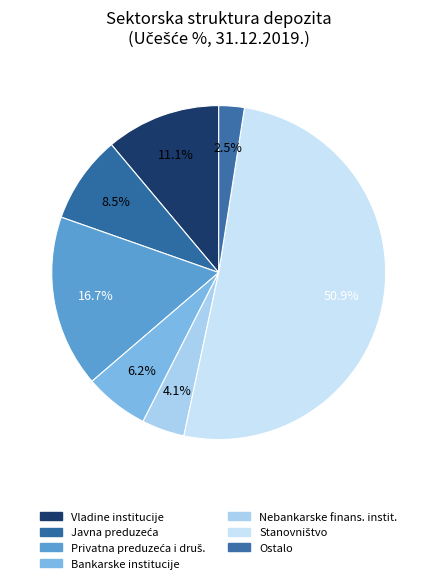

To the nearest percent, what portion does Stanovništvo represent?

51%